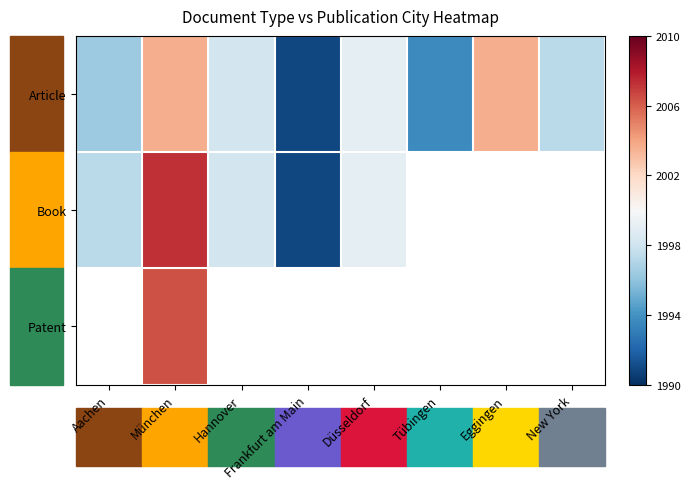

Count the number of categories in the chart.

8